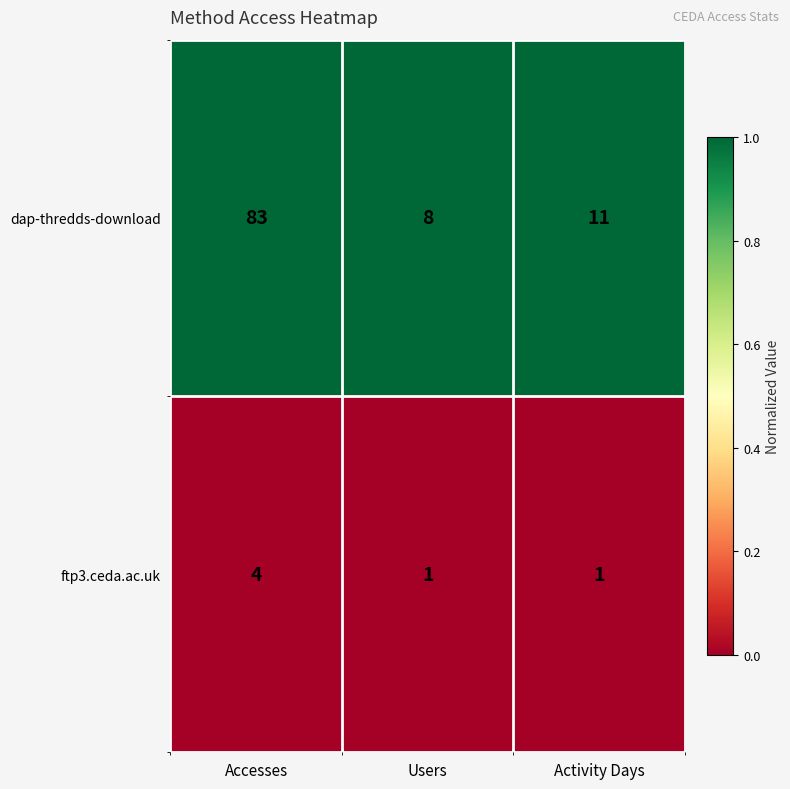

Is it true that ftp3.ceda.ac.uk equals 2 at Accesses?

False